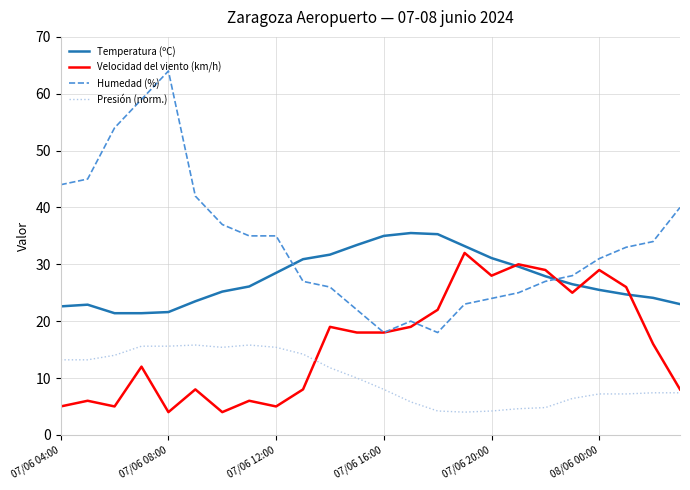

Rank the series by their maximum value, from lowest to highest.

Presión (norm.), Velocidad del viento (km/h), Temperatura (ºC), Humedad (%)